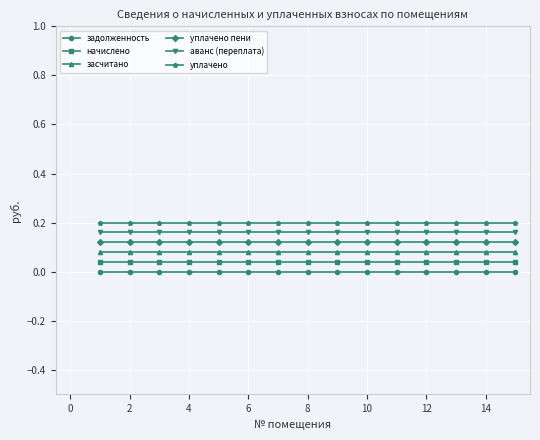

Does the chart display data point markers on the line(s)?

Yes